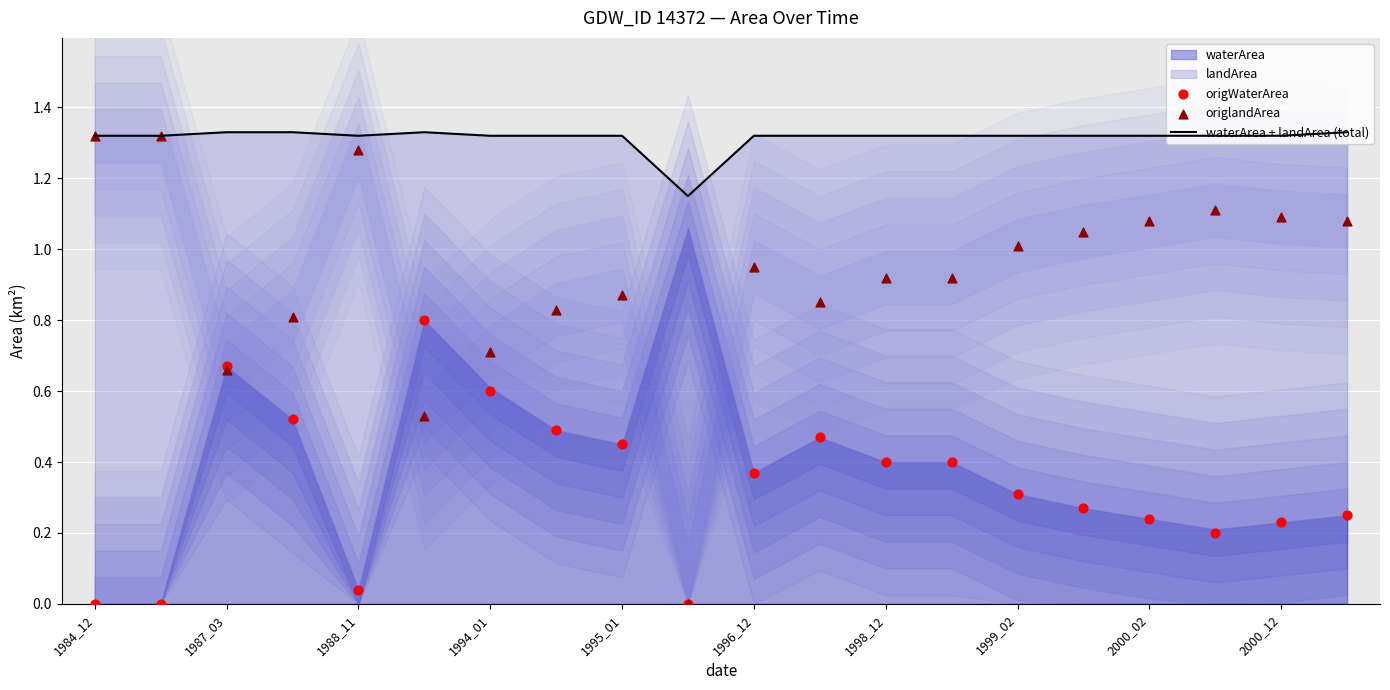

Which series has the largest total across all categories?

waterArea + landArea (total)